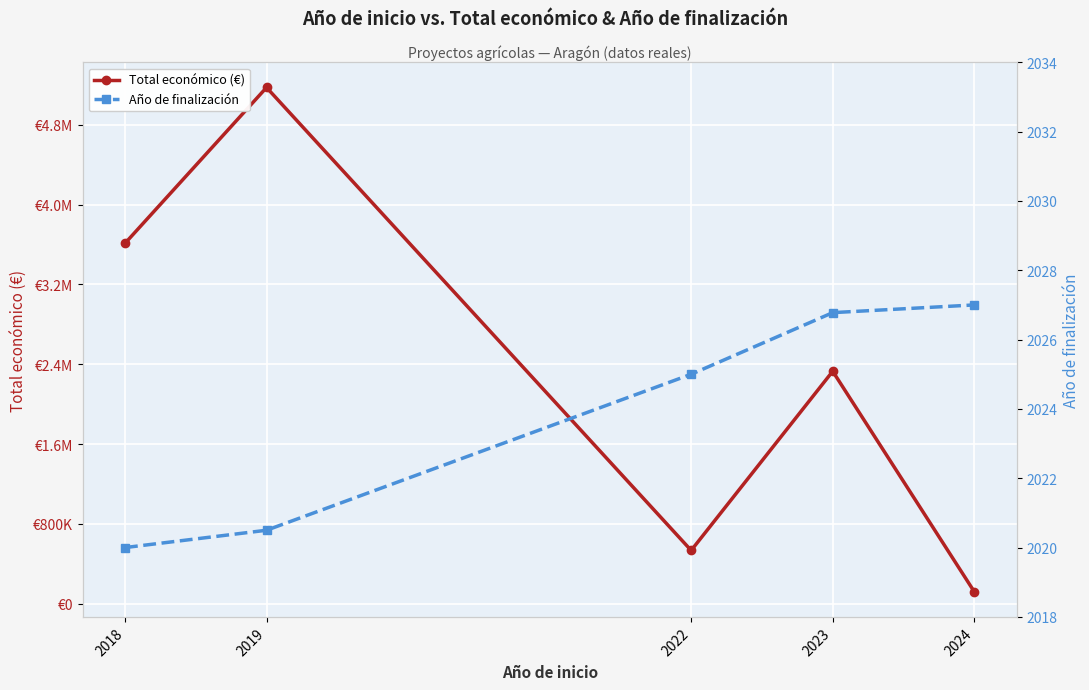

What is the difference between the maximum and minimum values in the Total económico (€) series?

5052582.0